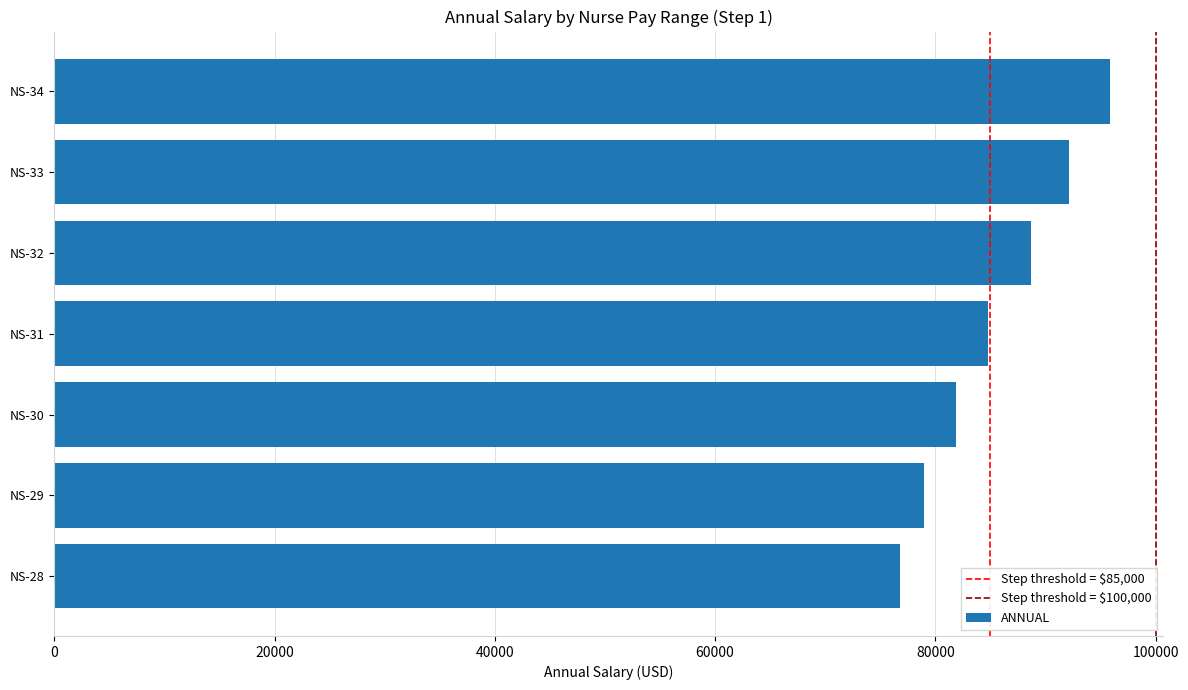

The chart shows a value of 156290.4 at NS-32. True or false?

False